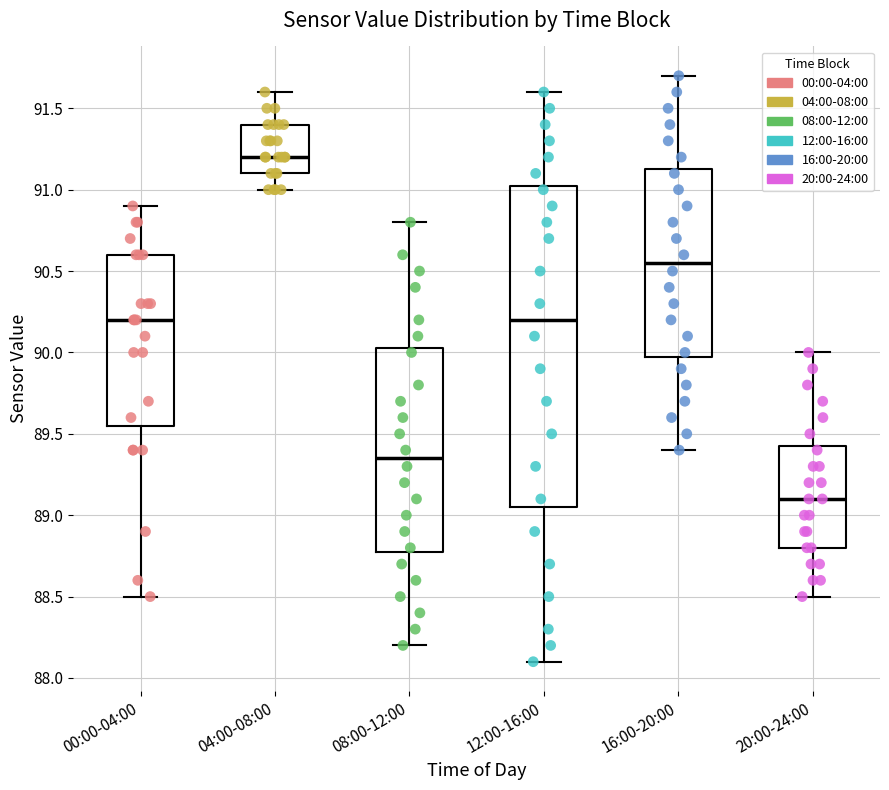

Where does the median line of the box for 08:00-12:00 sit on the y-axis? The values are not printed on the chart, so give them approximately, as read against the axis.

89.35